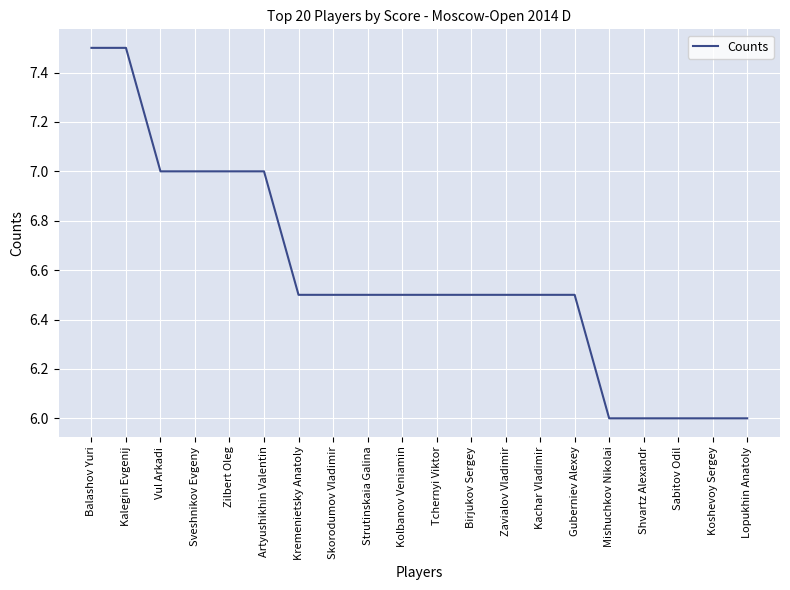

What value does the data have at Koshevoy Sergey?

6.0